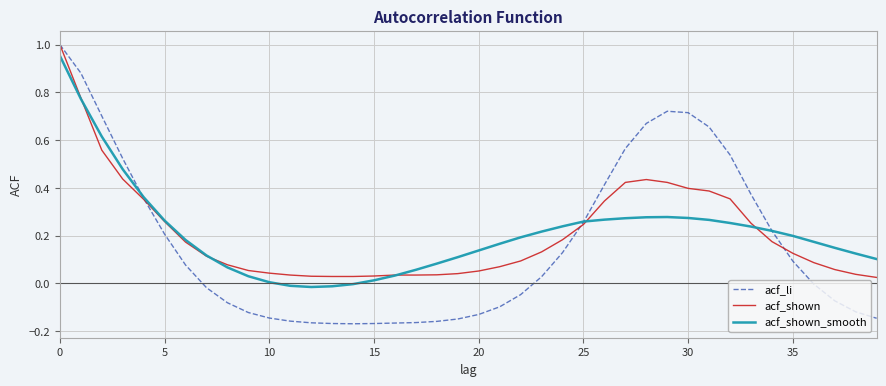

Which series has the widest spread of values?

acf_li